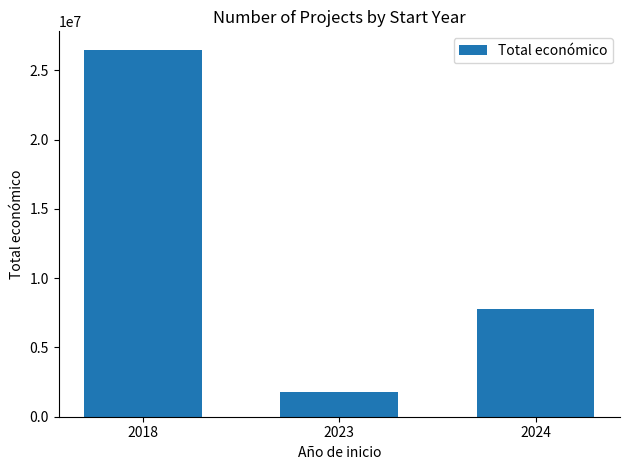

The value at 2024 is 2438112. True or false?

False